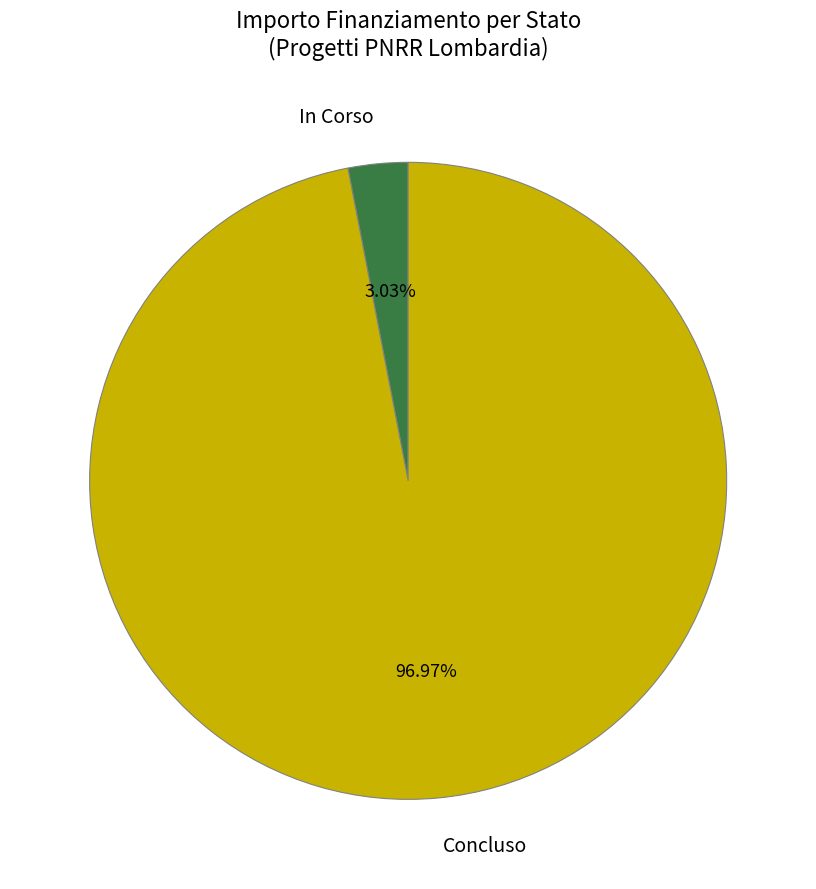

Rank the categories by value from highest to lowest.

Concluso, In Corso